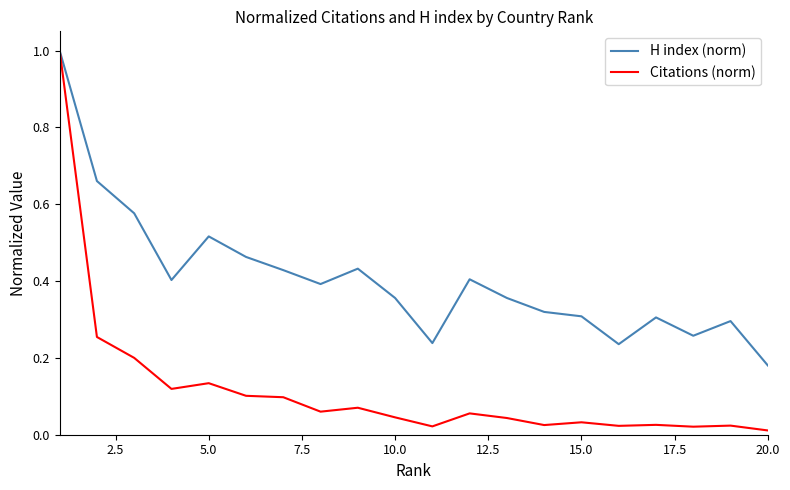

What is the sum of all H index (norm) values?

8.1